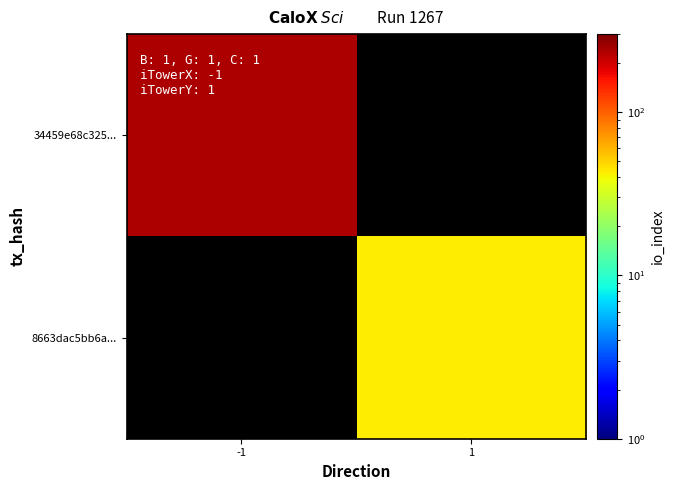

Is the value of 8663dac5bb6a... at 1 greater than the value of 34459e68c325... at -1?

No